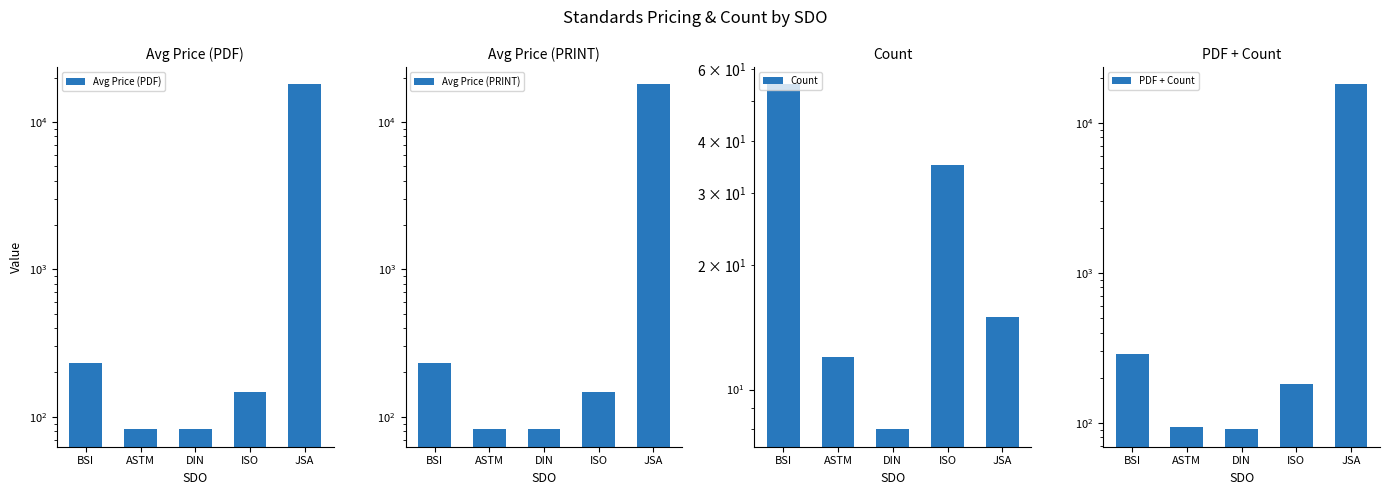

Rank the series by their maximum value, from highest to lowest.

PDF + Count, Avg Price (PDF), Avg Price (PRINT), Count